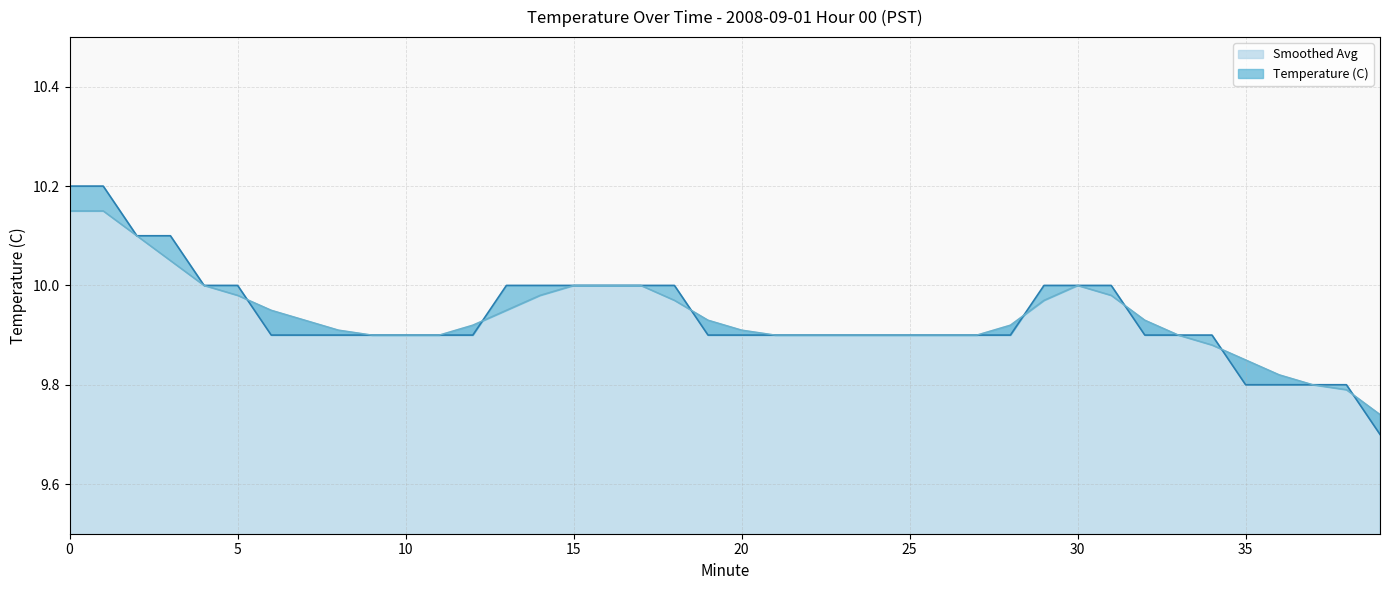

What is the value of the Temperature (C) point at the 14th from the left?

10.0